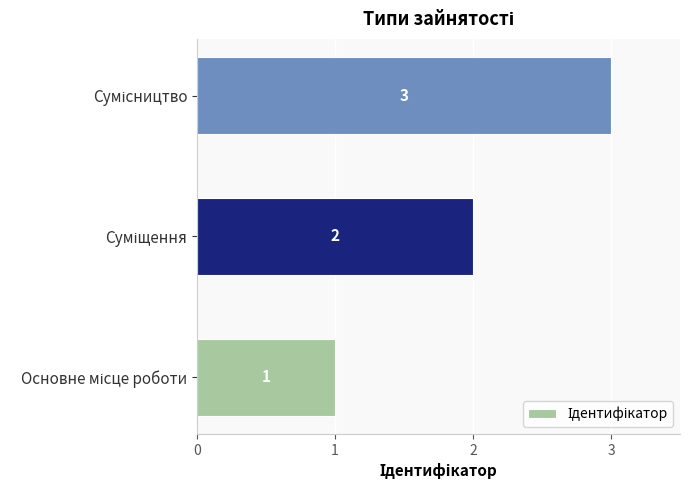

How many values are between 1 and 3?

3